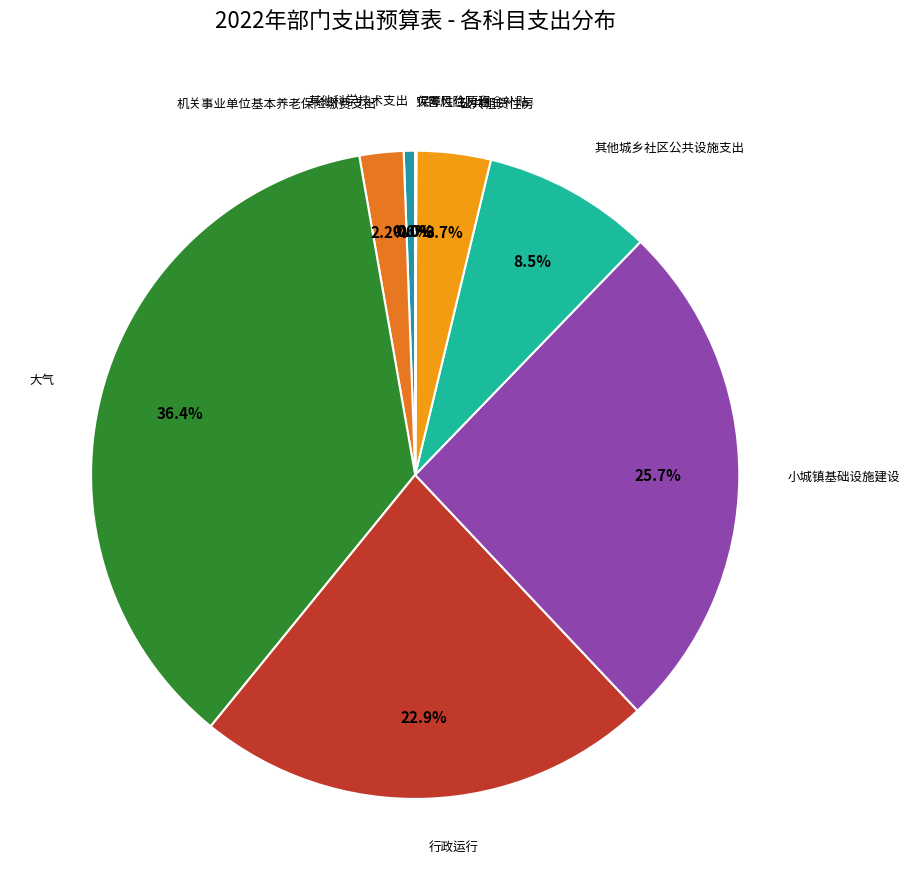

Does 大气 account for over 50% of the chart?

No